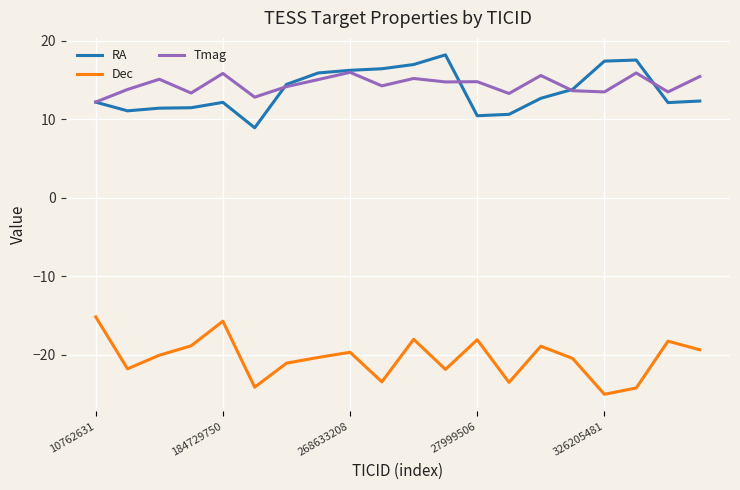

How many values in the Dec series exceed -20?

9